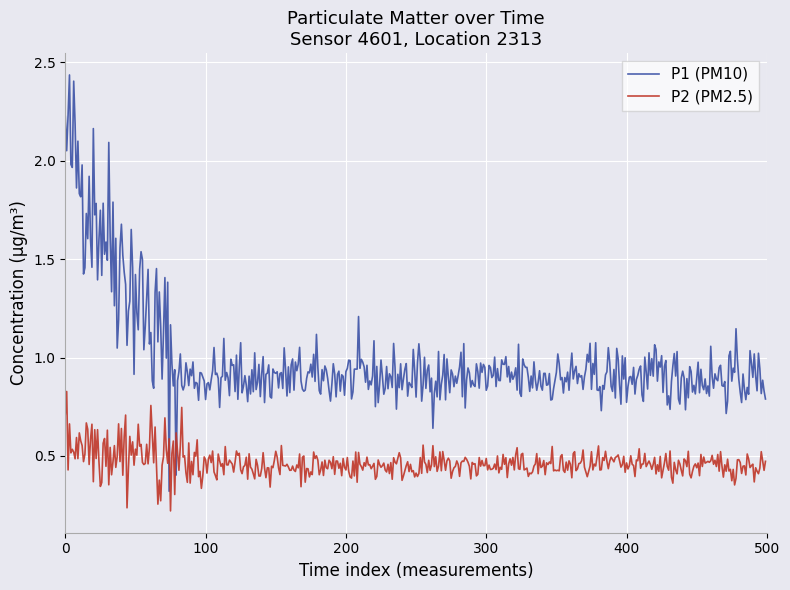

Which series has the widest spread of values?

P1 (PM10)